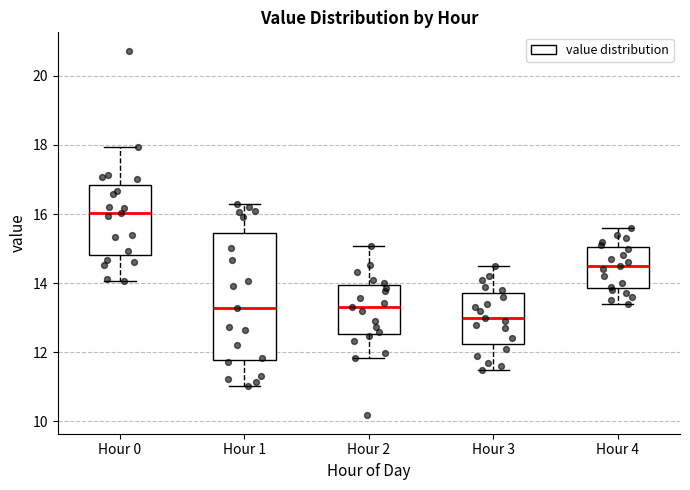

Comparing the boxes themselves (not the whiskers), which one is the tallest?

Hour 1